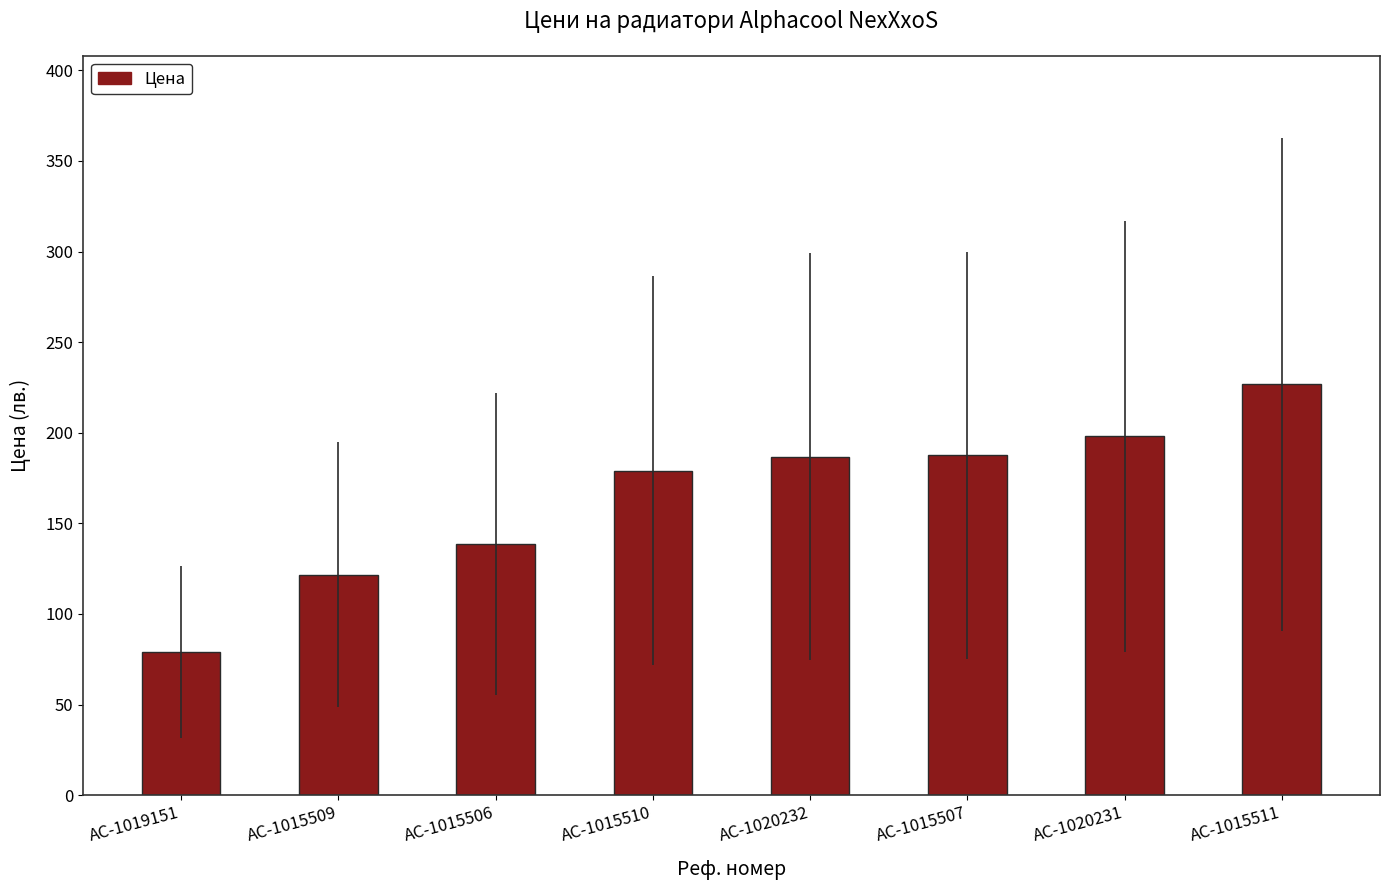

What is the average value?

164.7